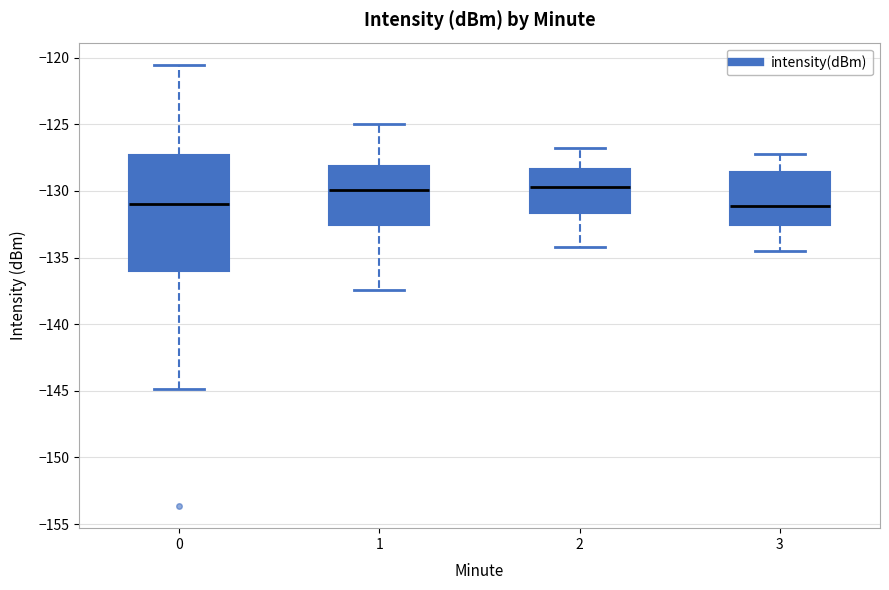

Reading left to right, read every box against the y-axis: the position of its median line, the range the box covers, and the ends of its whiskers. The values are not printed on the chart, so give them approximately, as read against the axis.

0: median -131.0, box -136.0 to -127.5, whiskers -145.0 to -120.5
1: median -130.0, box -132.5 to -128.0, whiskers -137.5 to -125.0
2: median -129.5, box -131.5 to -128.5, whiskers -134.0 to -127.0
3: median -131.0, box -132.5 to -128.5, whiskers -134.5 to -127.0